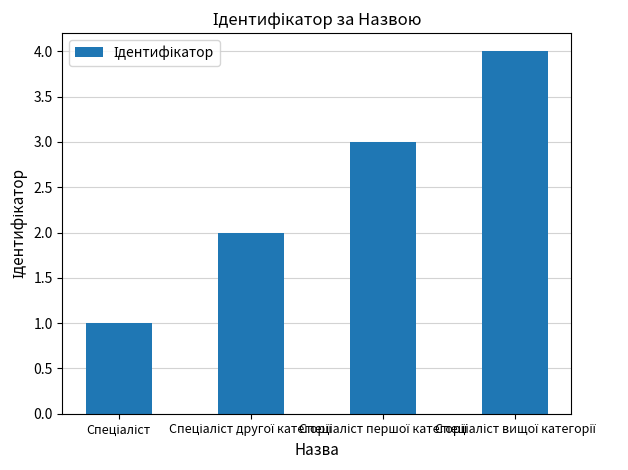

What is the maximum value shown in the chart?

4